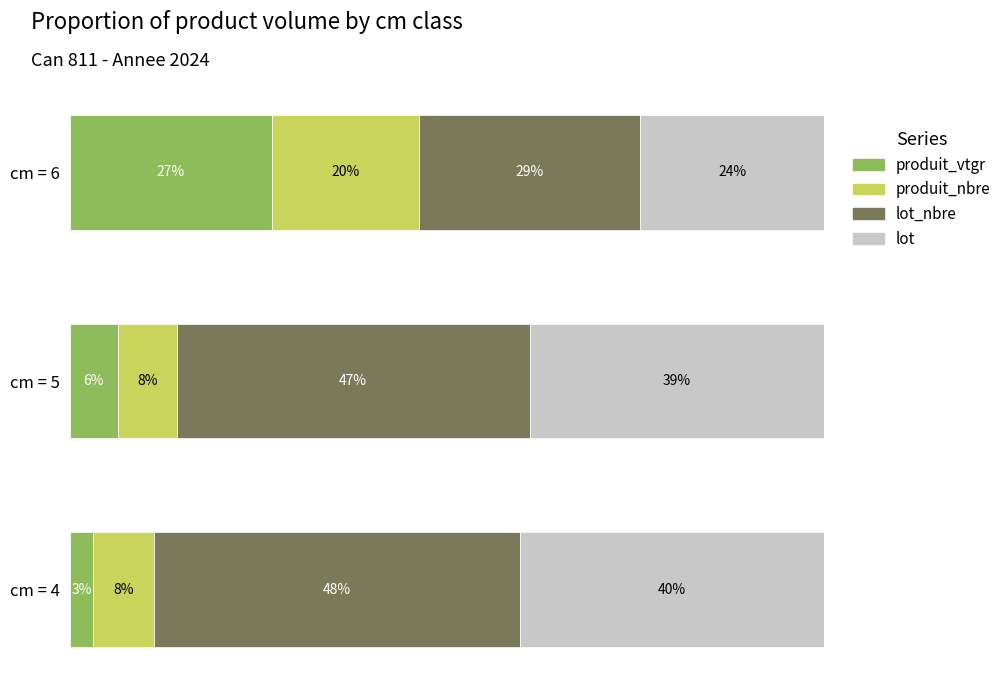

What are all the series names shown in the legend?

produit_vtgr, produit_nbre, lot_nbre, lot